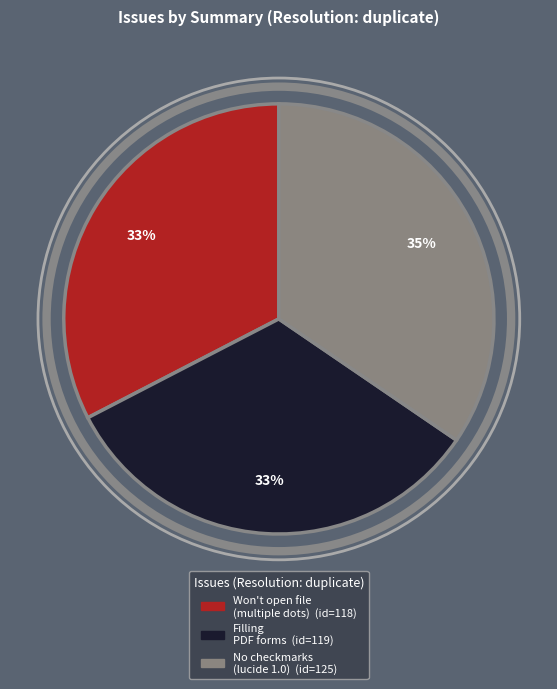

Count the number of slices in the pie.

3